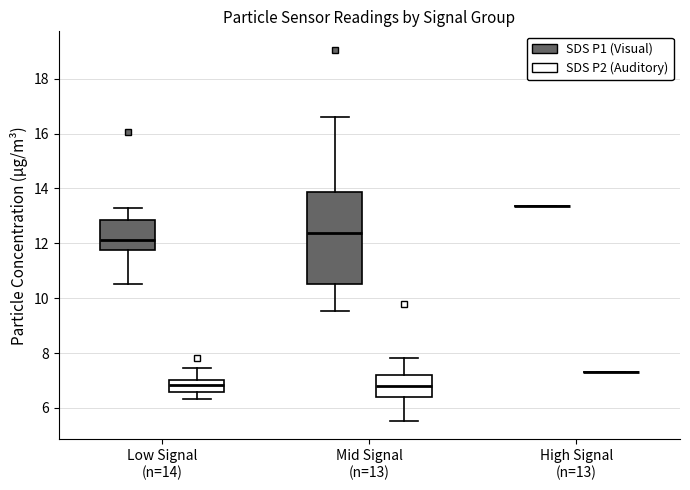

Reading left to right, transcribe this box plot: for each box, give where its median line is, the range the box spans, and where its two whiskers end, as read against the y-axis. The values are not printed on the chart, so give them approximately, as read against the axis.

Low Signal (n=14) (SDS P1 (Visual)): median 12.2, box 11.8 to 12.8, whiskers 10.6 to 13.2
Low Signal (n=14) (SDS P2 (Auditory)): median 6.8, box 6.6 to 7.0, whiskers 6.4 to 7.4
Mid Signal (n=13) (SDS P1 (Visual)): median 12.4, box 10.6 to 13.8, whiskers 9.6 to 16.6
Mid Signal (n=13) (SDS P2 (Auditory)): median 6.8, box 6.4 to 7.2, whiskers 5.6 to 7.8
High Signal (n=13) (SDS P1 (Visual)): box collapsed to a line at 13.4, whiskers 13.4 to 13.4
High Signal (n=13) (SDS P2 (Auditory)): box collapsed to a line at 7.4, whiskers 7.4 to 7.4